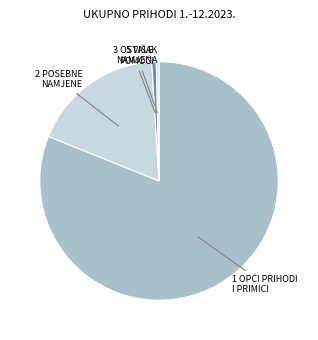

Is there a majority slice in this chart?

Yes